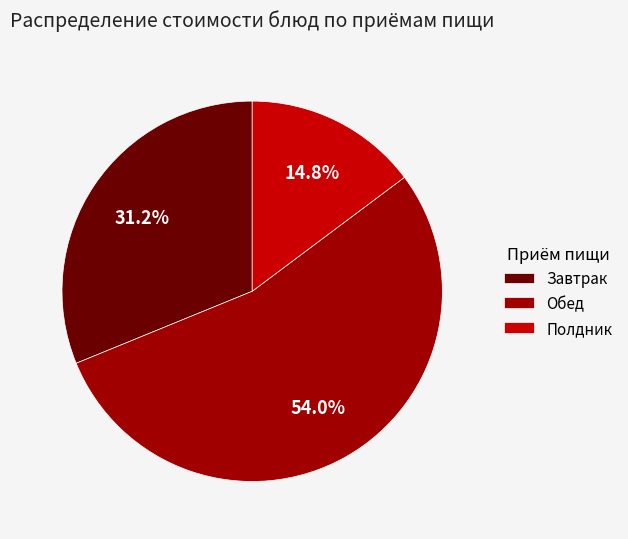

Approximately how many times larger is the value at Завтрак compared to Обед?

0.6